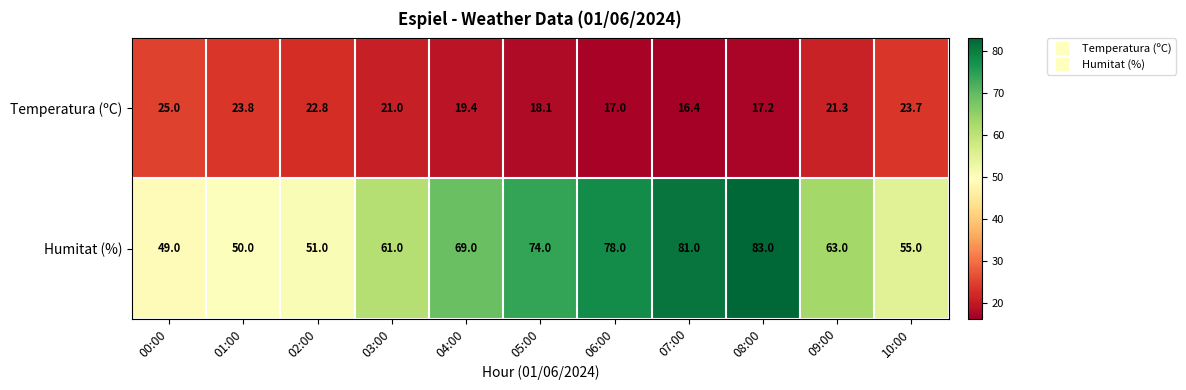

At which label does Humitat (%) reach its minimum?

00:00